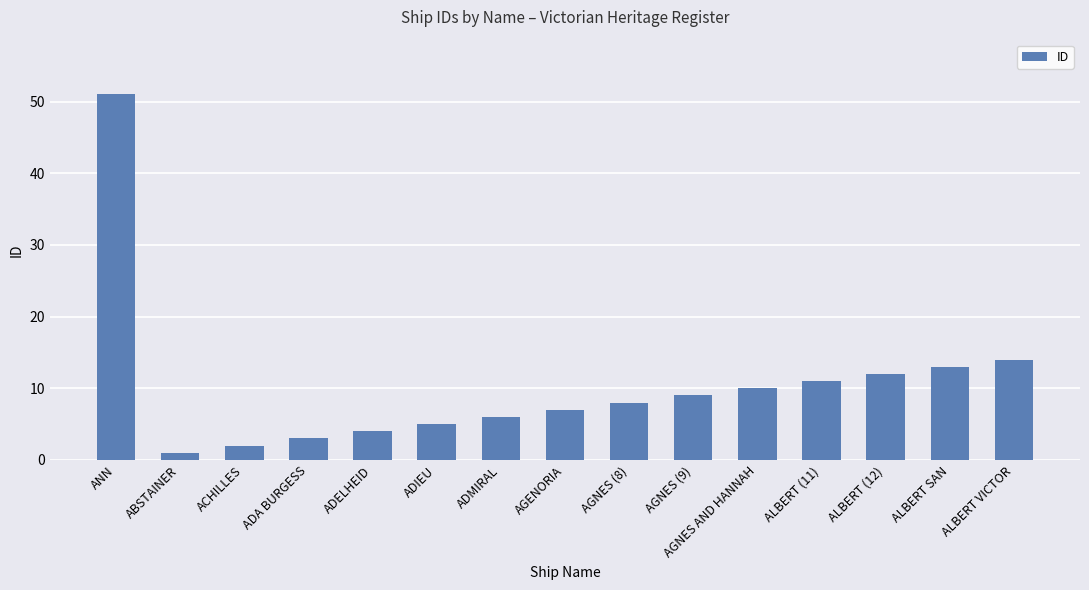

Where does the data first go above 8?

ANN